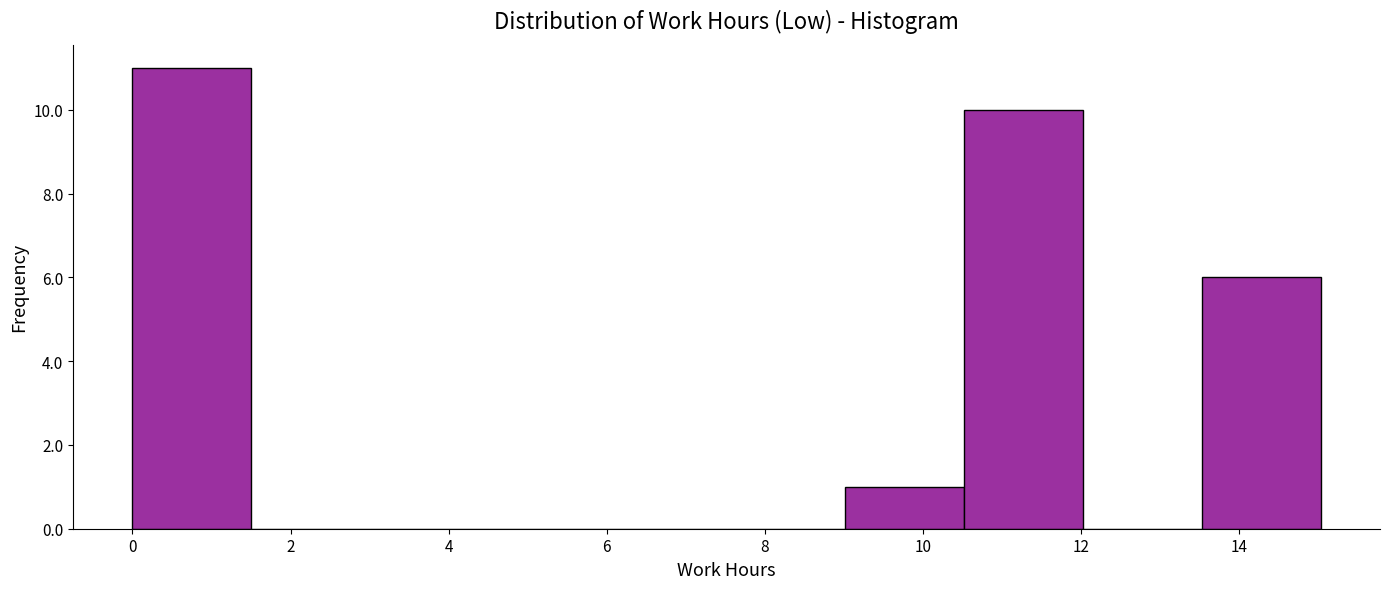

Reading left to right, transcribe this chart: for each bar, give the range it covers on the x-axis and its height. Neither the bar edges nor the heights are printed on the chart, so give them approximately, as read against the axes.

0.0 to 1.6: 11
1.6 to 3.0: 0
3.0 to 4.6: 0
4.6 to 6.0: 0
6.0 to 7.6: 0
7.6 to 9.0: 0
9.0 to 10.6: 1
10.6 to 12.0: 10
12.0 to 13.6: 0
13.6 to 15.0: 6